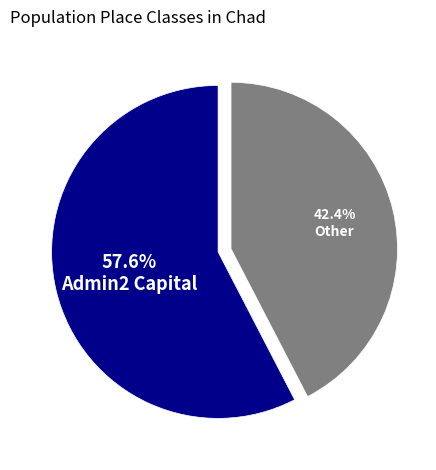

Is there a majority slice in this chart?

Yes